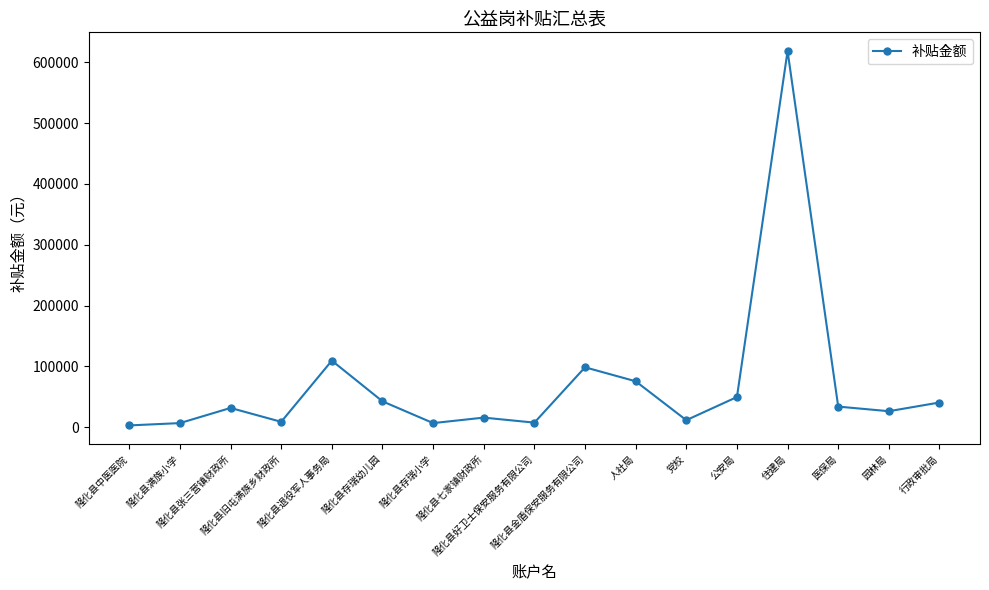

True or false: the data shows 31593.7 at 隆化县张三营镇财政所.

True